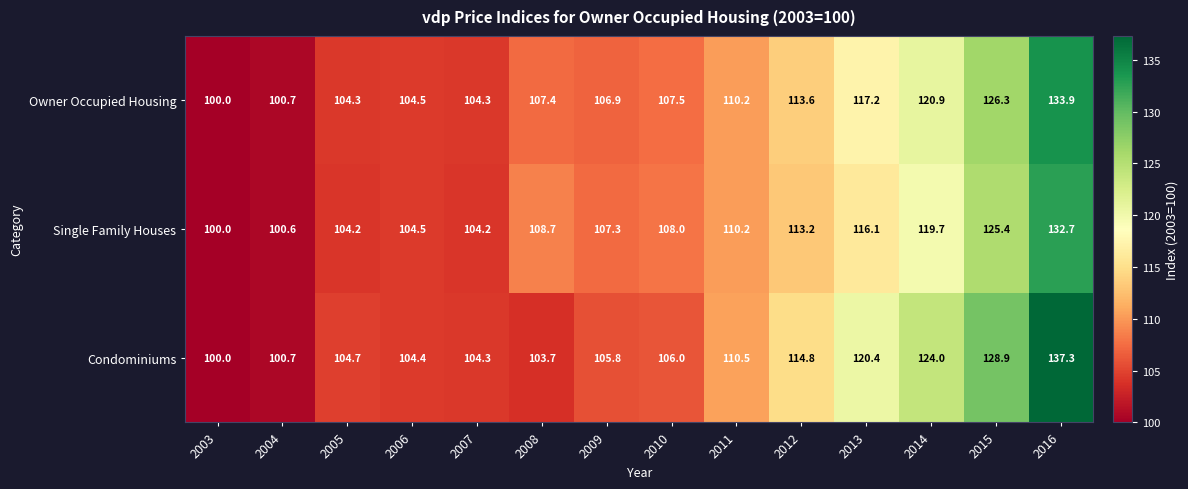

True or false: Owner Occupied Housing has a value of 30.7 at 2005.

False